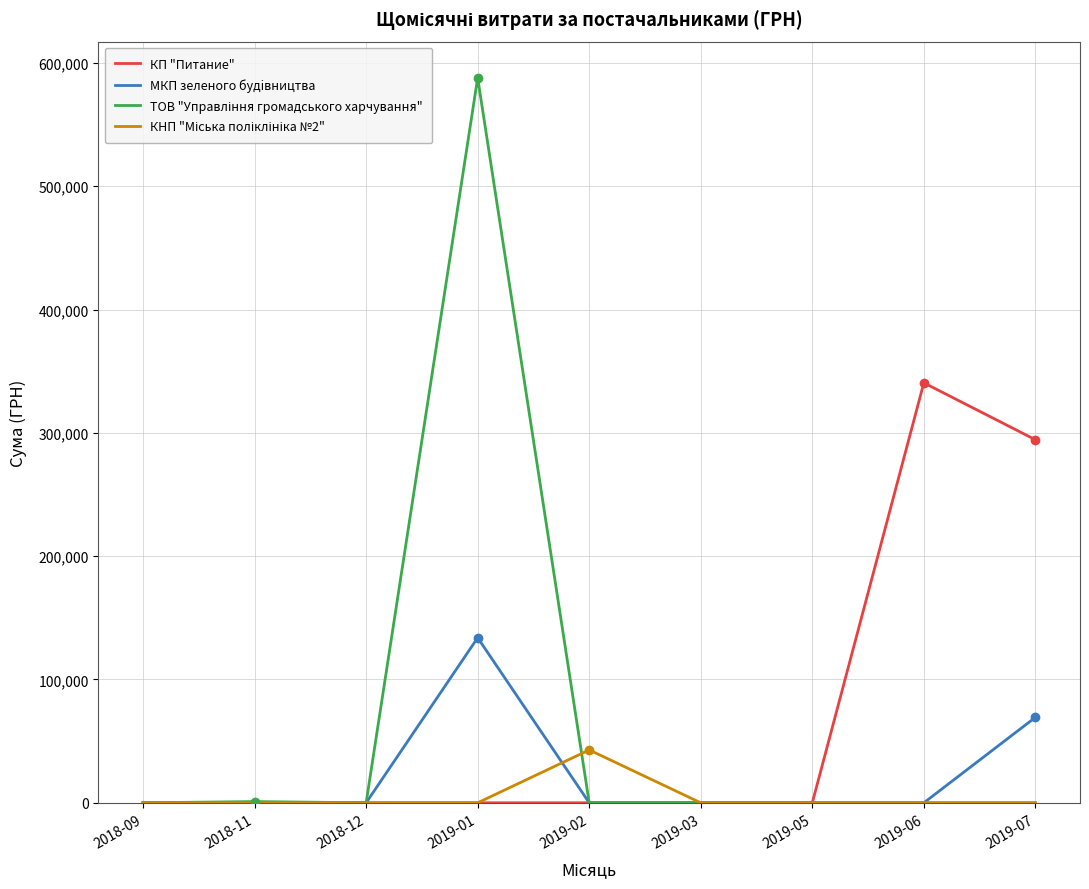

The КП "Питание" series shows 129134.8 at 2019-02. True or false?

False